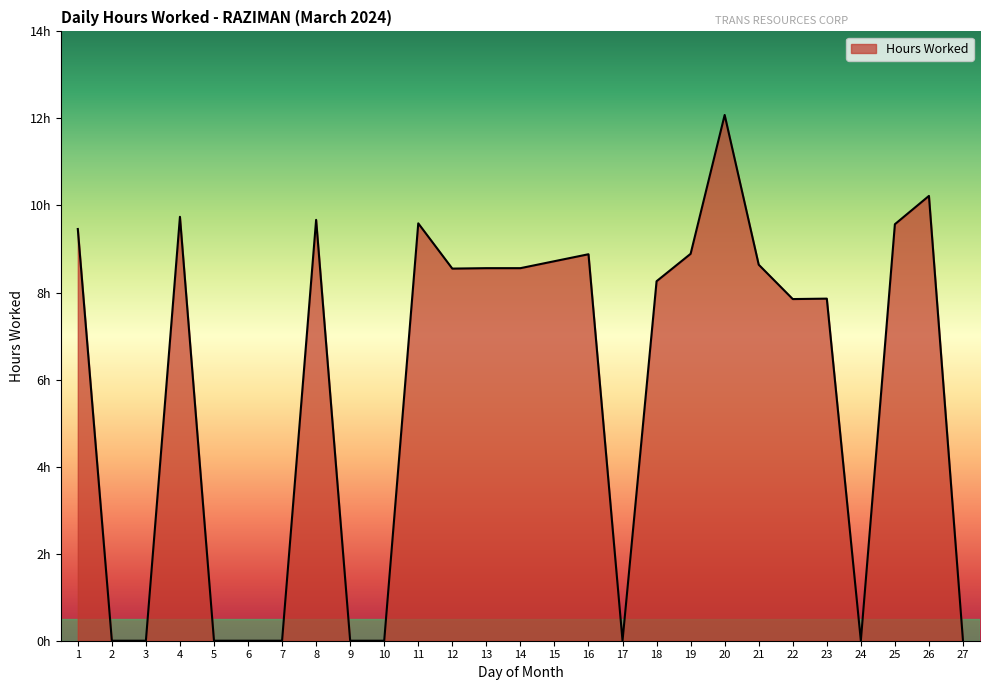

How many interior local peaks (higher than both neighbors) does the data have?

7